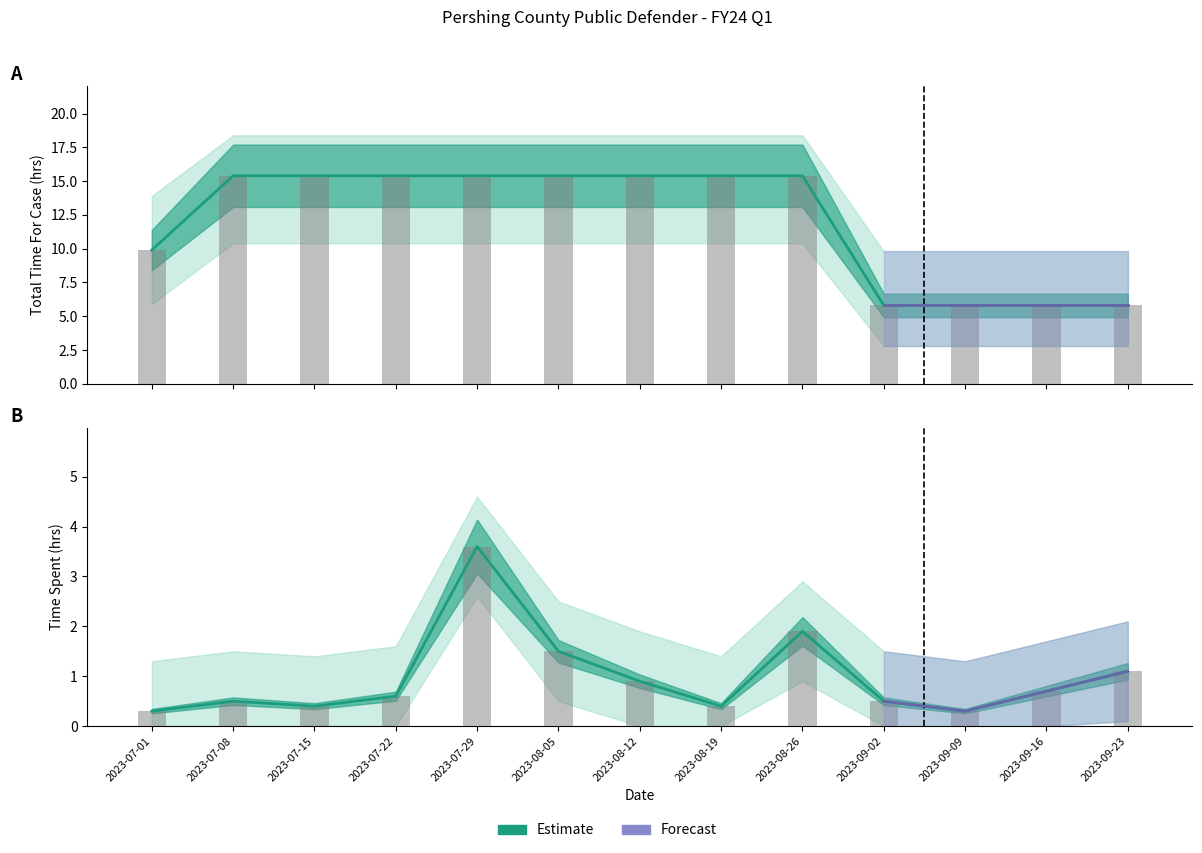

Reading left to right, extract all data points from this chart.

Total Time For Case: 2023-07-01=9.9	2023-07-08=15.4	2023-07-15=15.4	2023-07-22=15.4	2023-07-29=15.4	2023-08-05=15.4	2023-08-12=15.4	2023-08-19=15.4	2023-08-26=15.4	2023-09-02=5.8	2023-09-09=5.8	2023-09-16=5.8	2023-09-23=5.8
Time Spent: 2023-07-01=0.3	2023-07-08=0.5	2023-07-15=0.4	2023-07-22=0.6	2023-07-29=3.6	2023-08-05=1.5	2023-08-12=0.9	2023-08-19=0.4	2023-08-26=1.9	2023-09-02=0.5	2023-09-09=0.3	2023-09-16=0.7	2023-09-23=1.1